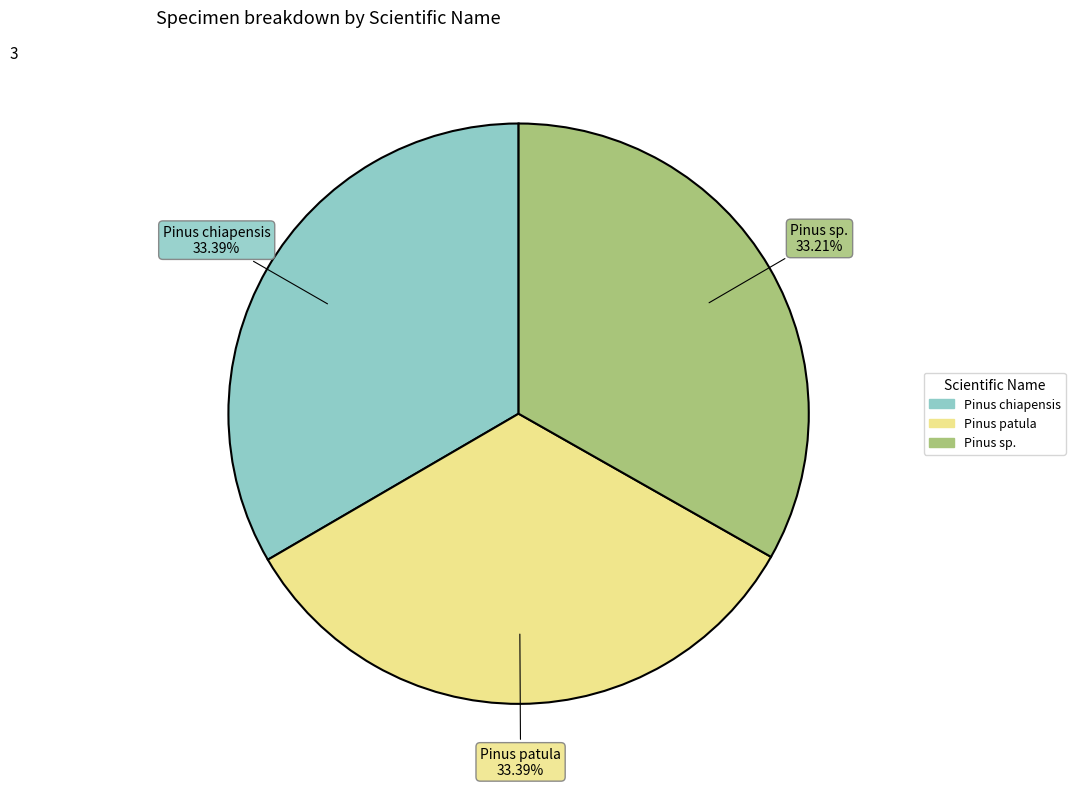

Does any single category account for the majority?

No